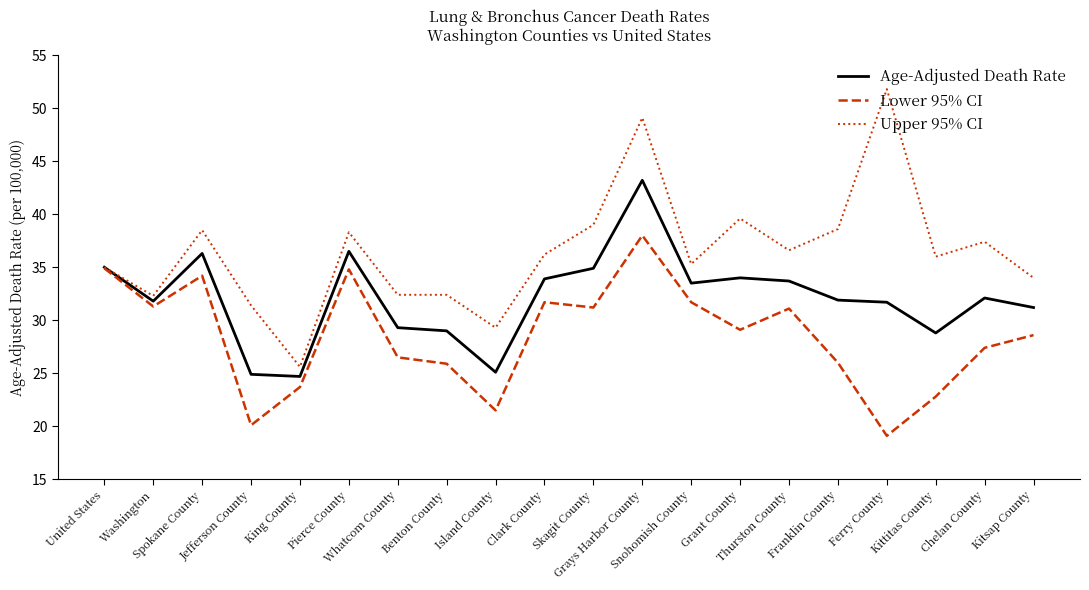

What is the total value across all series at United States?

104.9